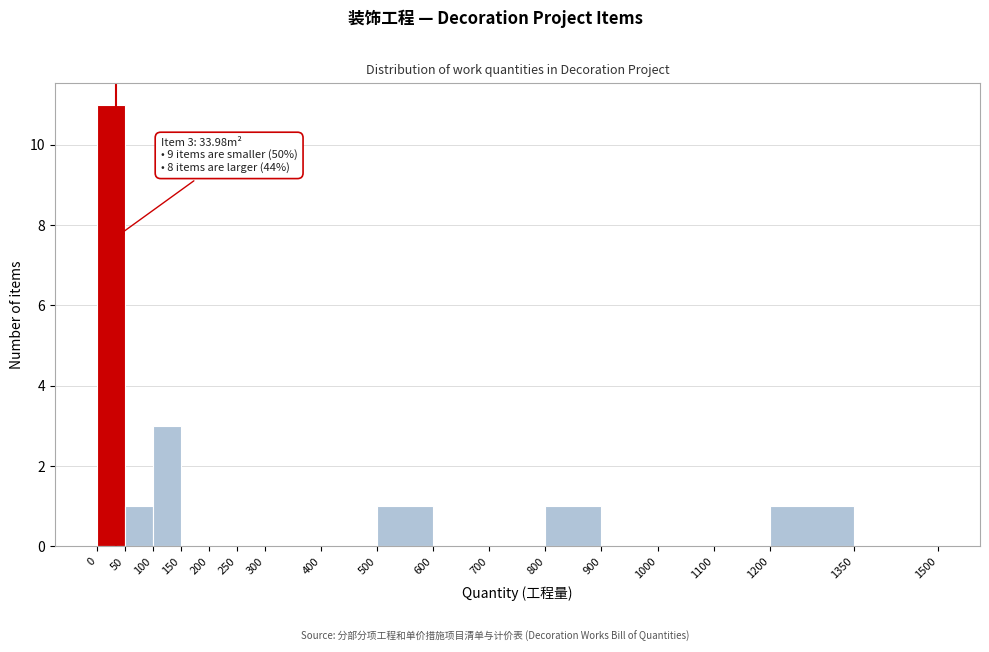

Which range on the x-axis has the tallest bar?

0 to 50